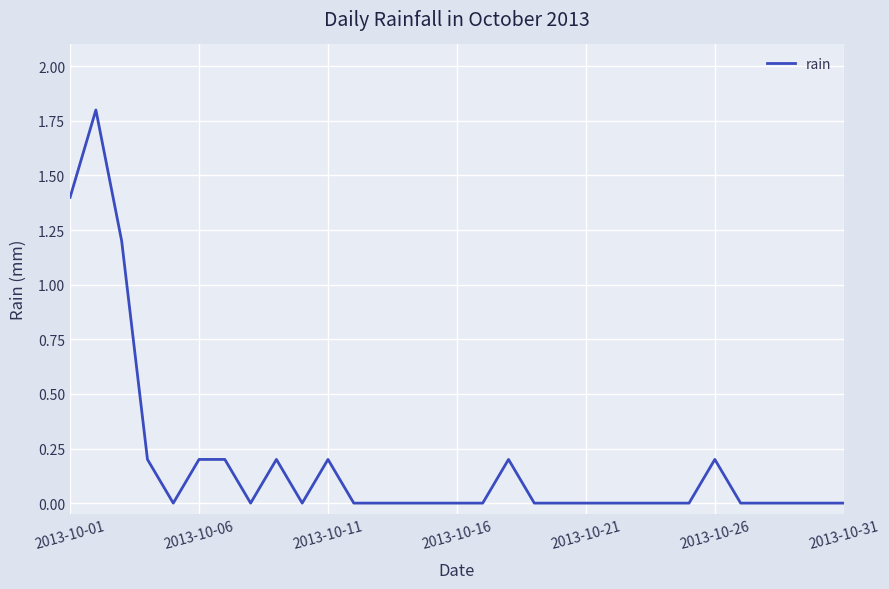

What is the difference between the maximum and minimum values?

1.8